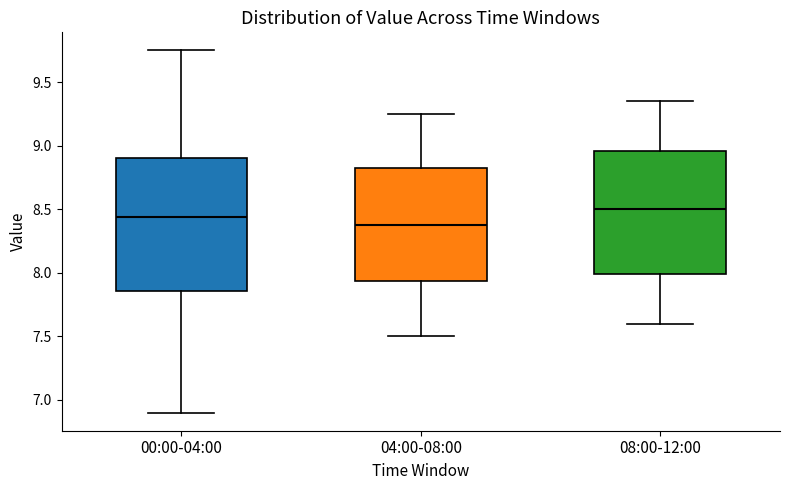

Reading left to right, read every box against the y-axis: the position of its median line, the range the box covers, and the ends of its whiskers. The values are not printed on the chart, so give them approximately, as read against the axis.

00:00-04:00: median 8.45, box 7.85 to 8.90, whiskers 6.90 to 9.75
04:00-08:00: median 8.40, box 7.95 to 8.85, whiskers 7.50 to 9.25
08:00-12:00: median 8.50, box 8.00 to 8.95, whiskers 7.60 to 9.35